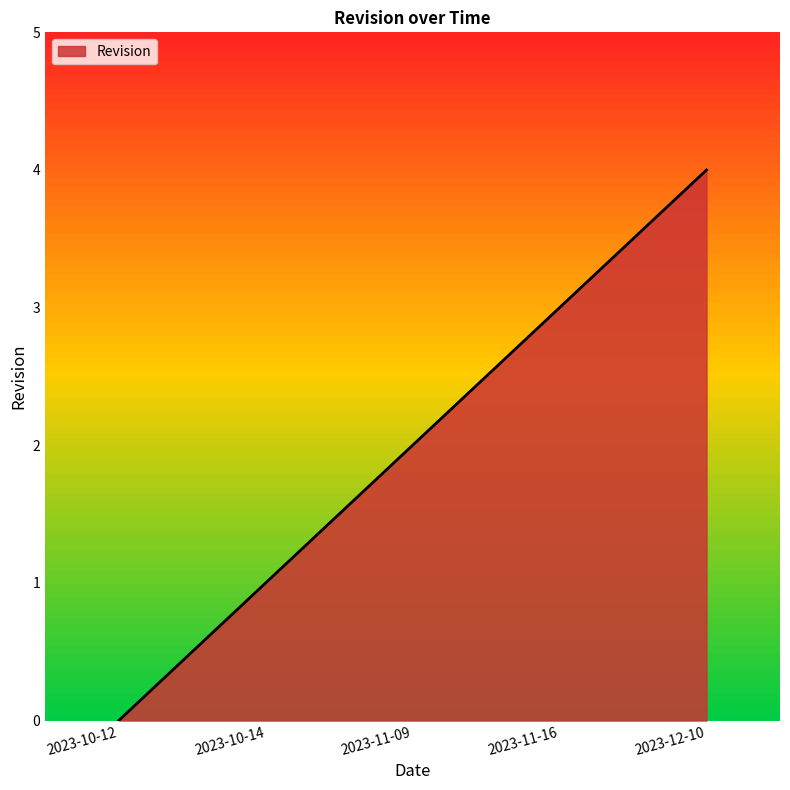

Where is the data nearest to the value 2?

2023-11-09